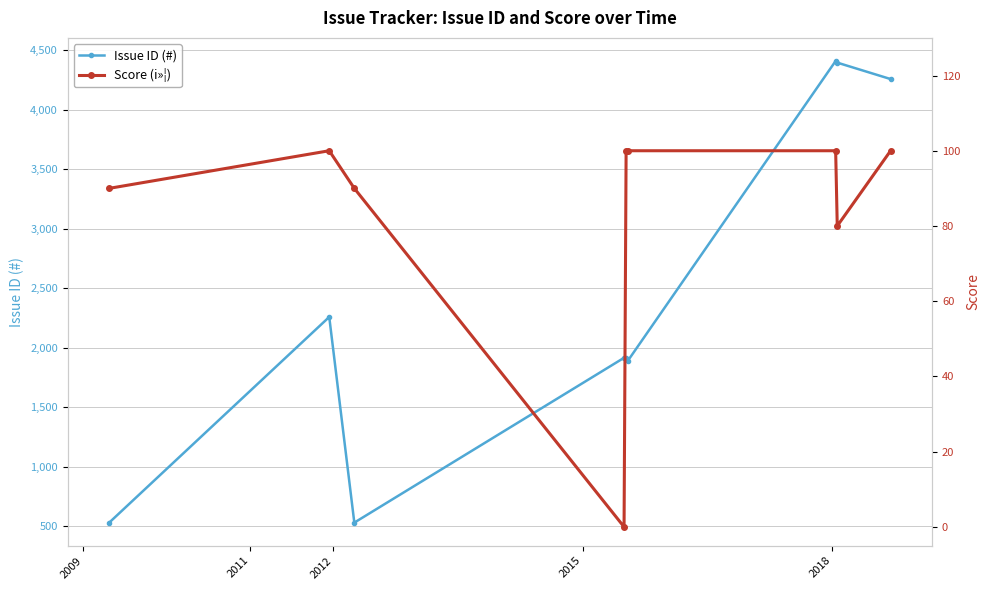

Which has a higher value, 5 or 2018?

2018